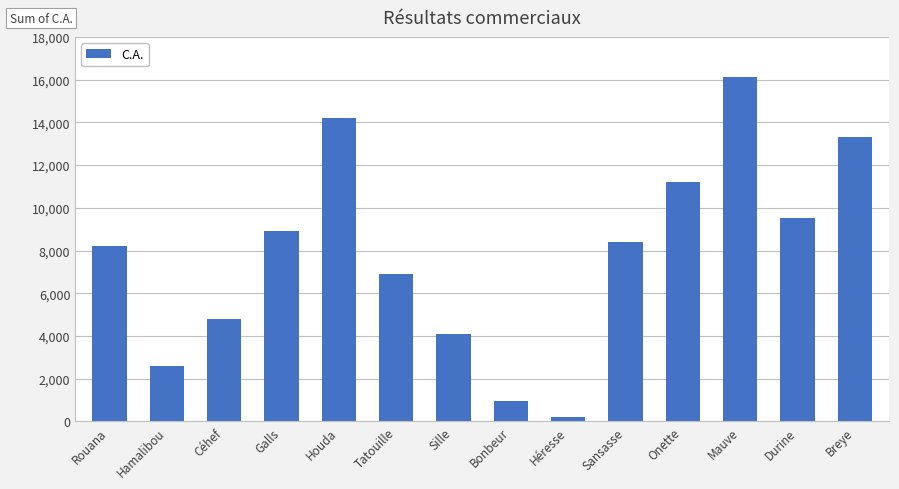

Between Tatouille and Galls, which is larger?

Galls